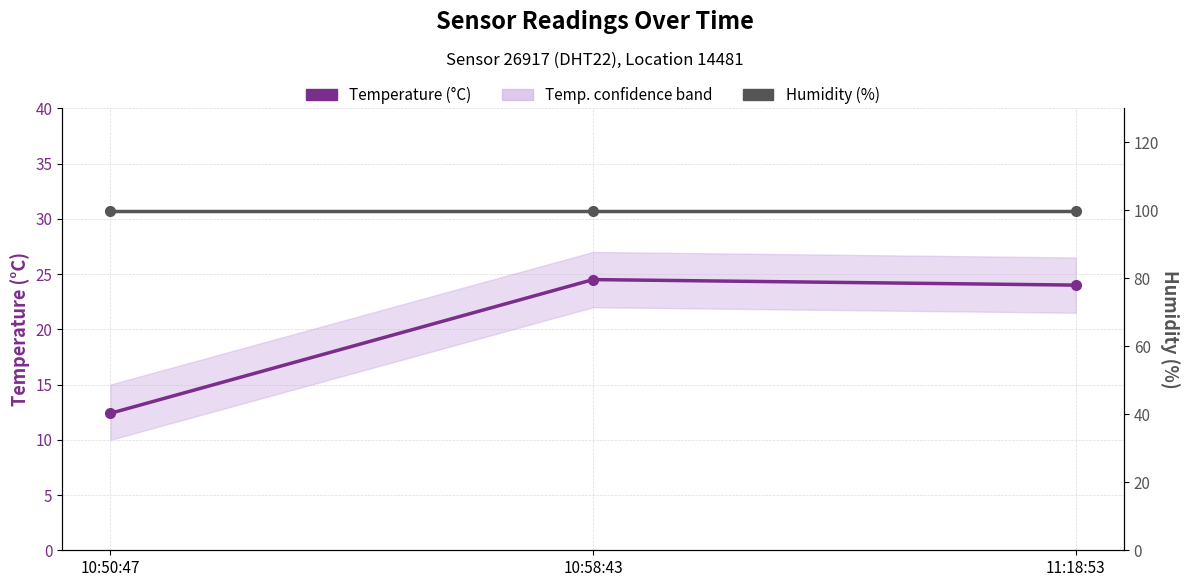

What is the sum of all Temperature (°C) values?

60.9